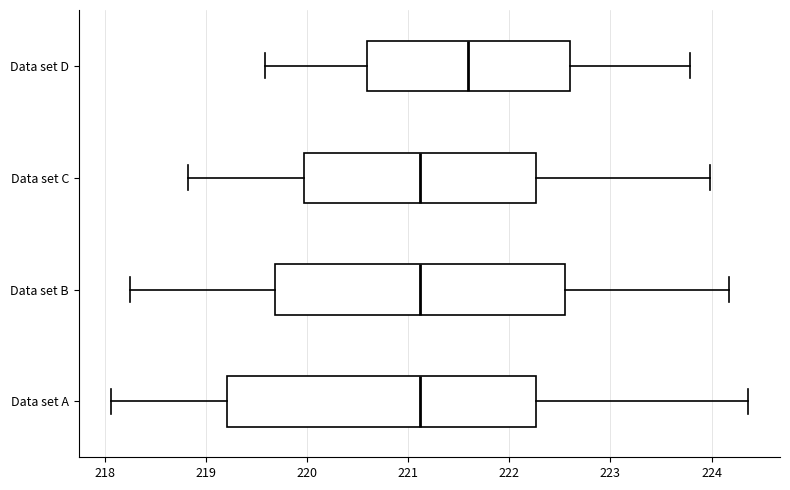

Reading bottom to top, read every box against the x-axis: the position of its median line, the range the box covers, and the ends of its whiskers. The values are not printed on the chart, so give them approximately, as read against the axis.

Data set A: median 221.1, box 219.2 to 222.3, whiskers 218.1 to 224.4
Data set B: median 221.1, box 219.7 to 222.5, whiskers 218.3 to 224.2
Data set C: median 221.1, box 220.0 to 222.3, whiskers 218.8 to 224.0
Data set D: median 221.6, box 220.6 to 222.6, whiskers 219.6 to 223.8